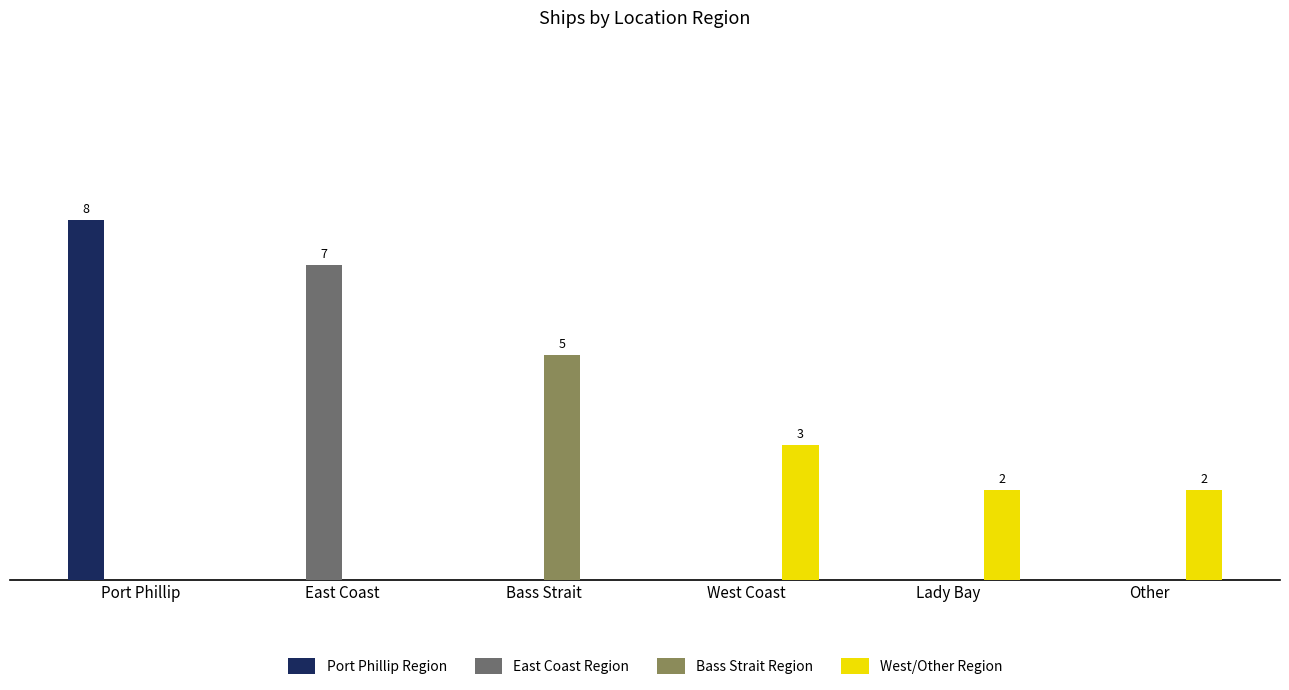

At Bass Strait, list the series in order from smallest to largest.

Port Phillip Region, East Coast Region, West/Other Region, Bass Strait Region